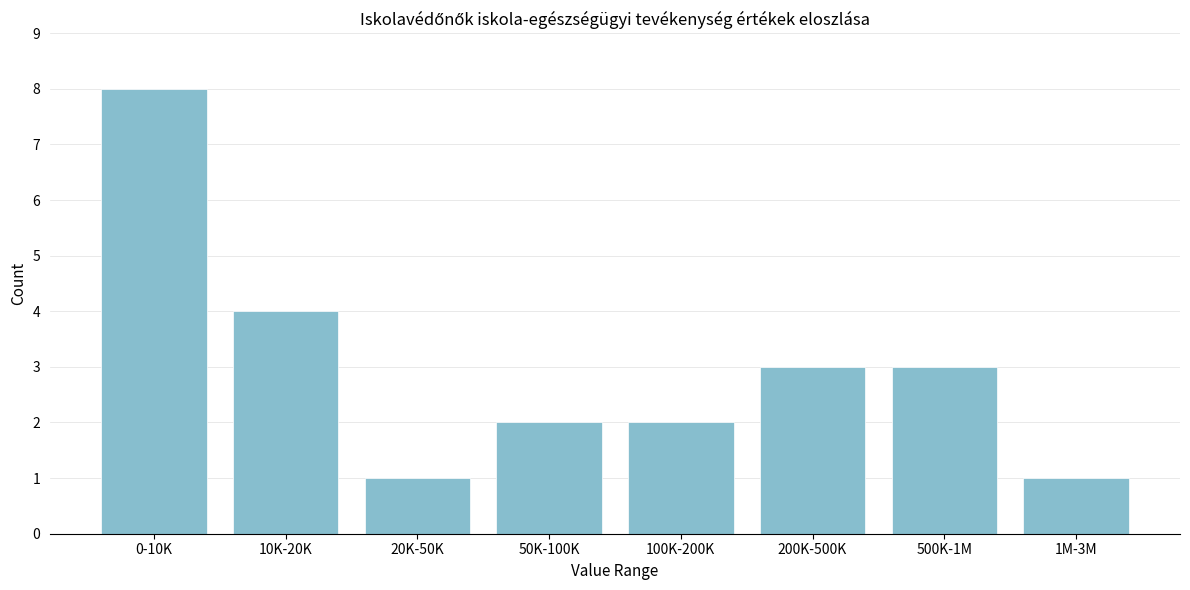

Reading left to right, extract all data points from this chart.

8	4	1	2	2	3	3	1